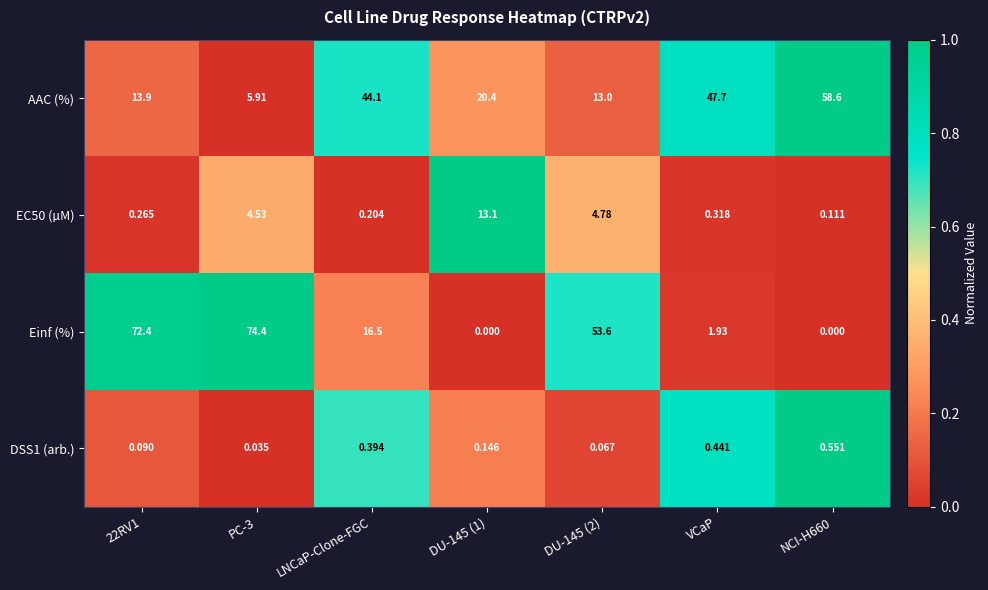

Is the value of AAC (%) at LNCaP-Clone-FGC greater than the value of EC50 (µM) at PC-3?

Yes